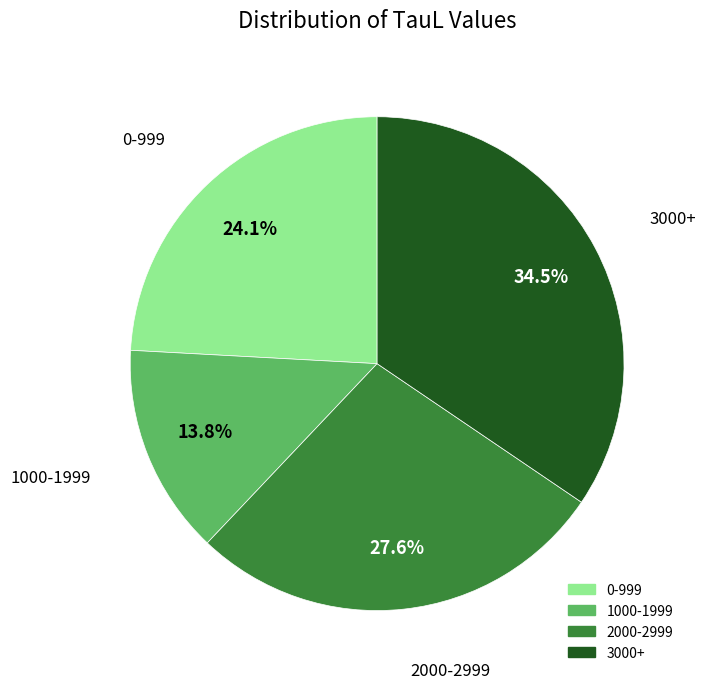

Is there any slice that represents more than half of the pie?

No